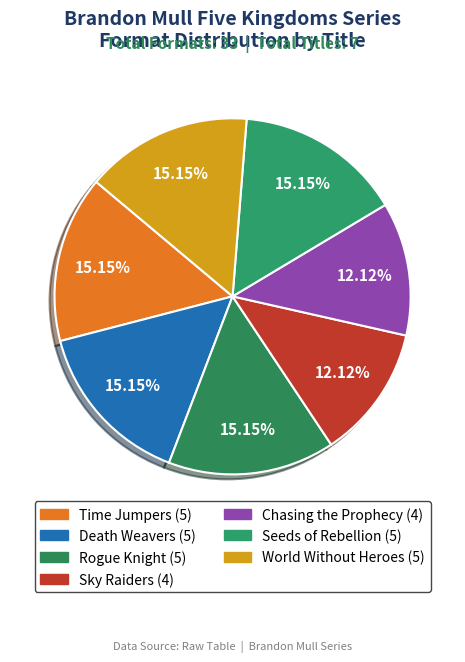

How many segments does this pie chart have?

7